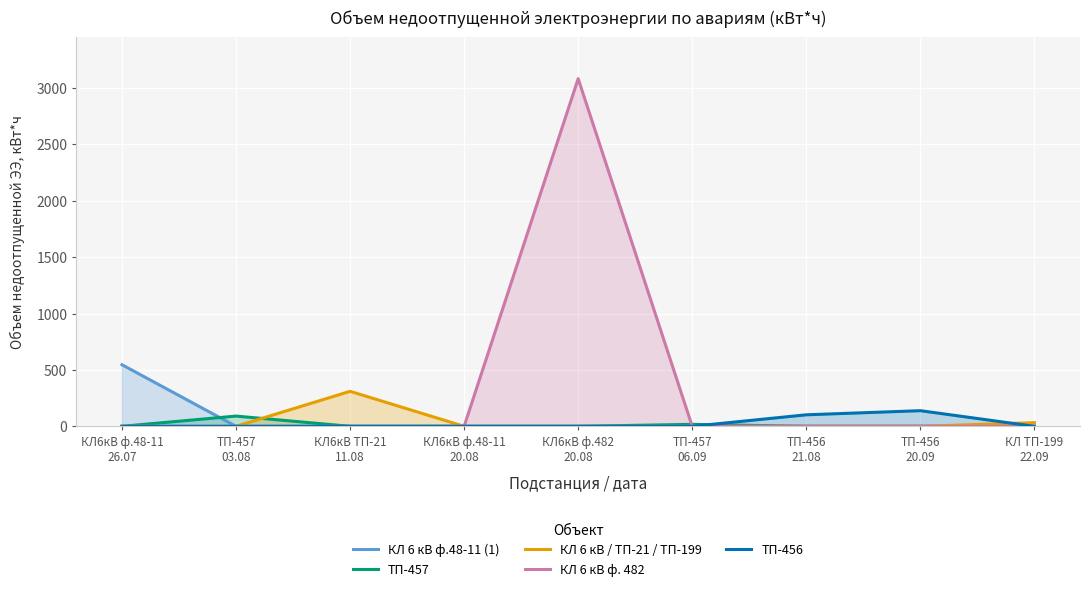

Which series has the widest spread of values?

КЛ 6 кВ ф. 482